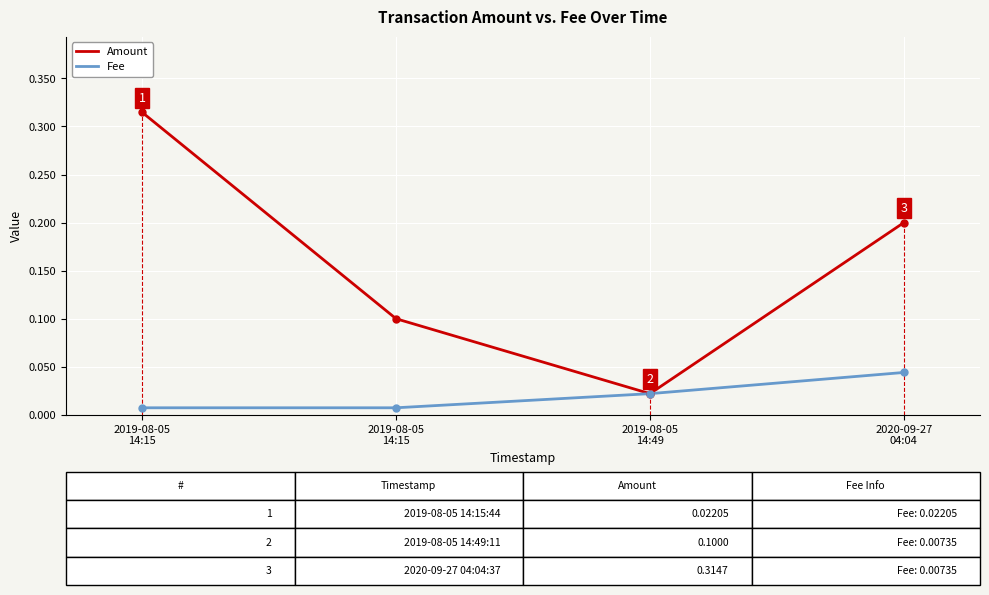

What are all the series names shown in the legend?

Amount, Fee